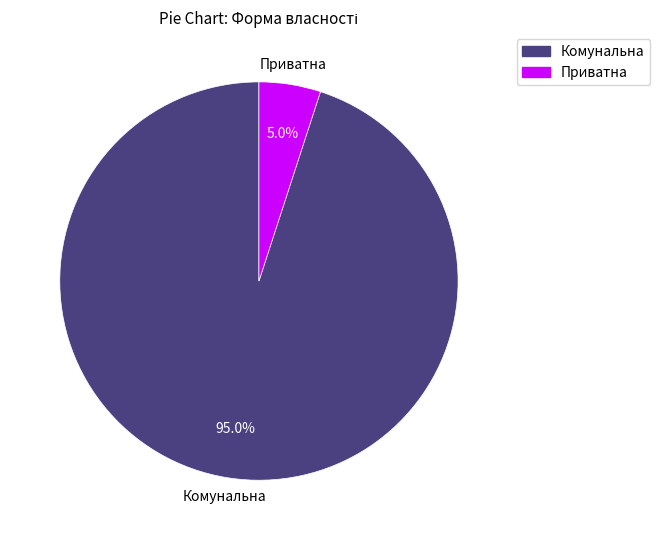

Is there any slice that represents more than half of the pie?

Yes